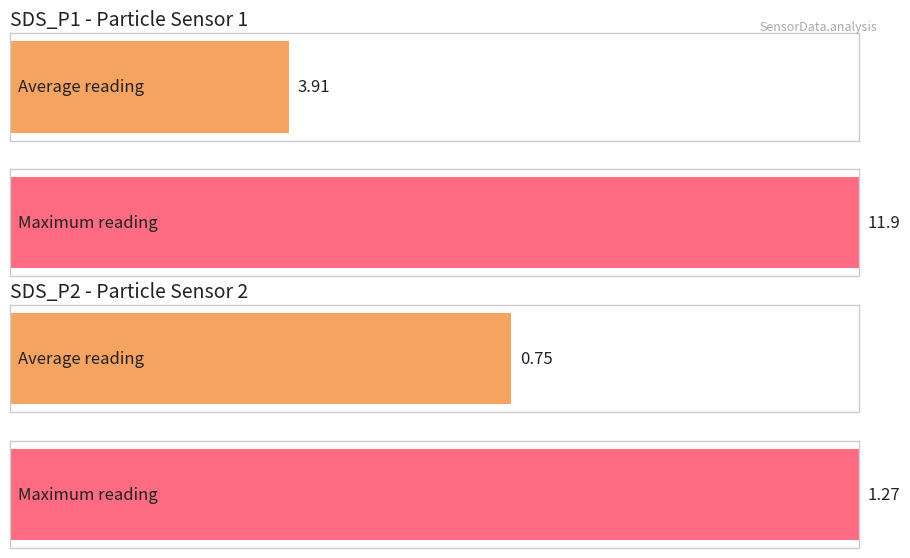

What is the average value of the SDS_P2 series?

0.7